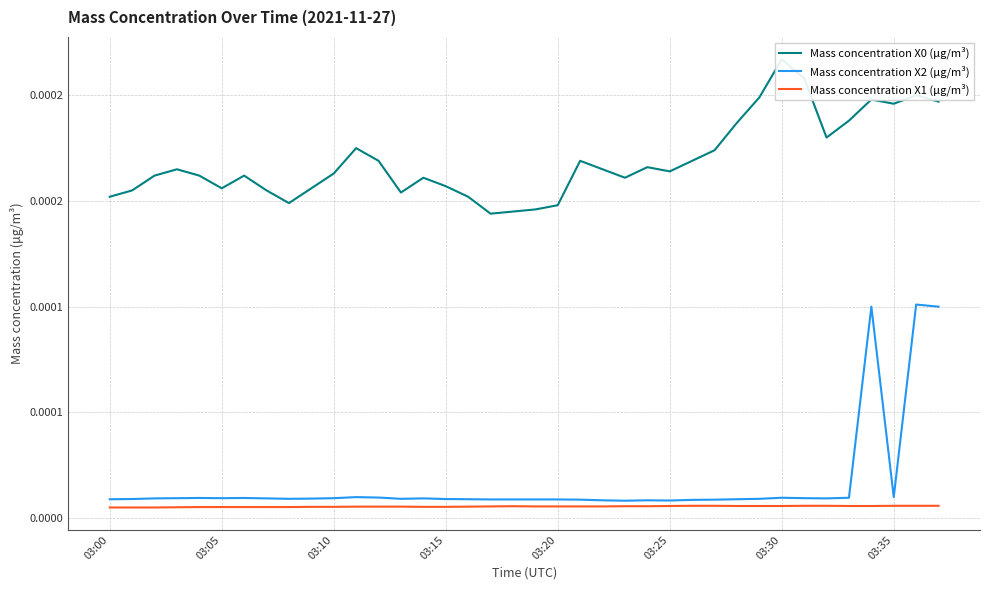

The value of Mass concentration X2 (μg/m³) at 19 is 0.0. True or false?

False